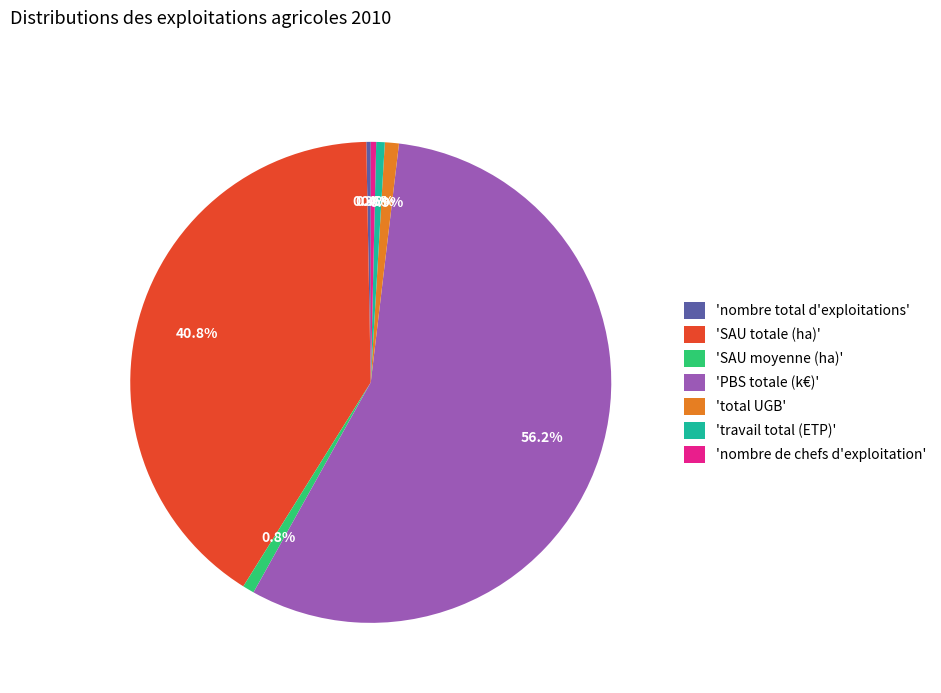

Approximately how many times larger is the value at 'nombre total d'exploitations' compared to 'SAU moyenne (ha)'?

0.4